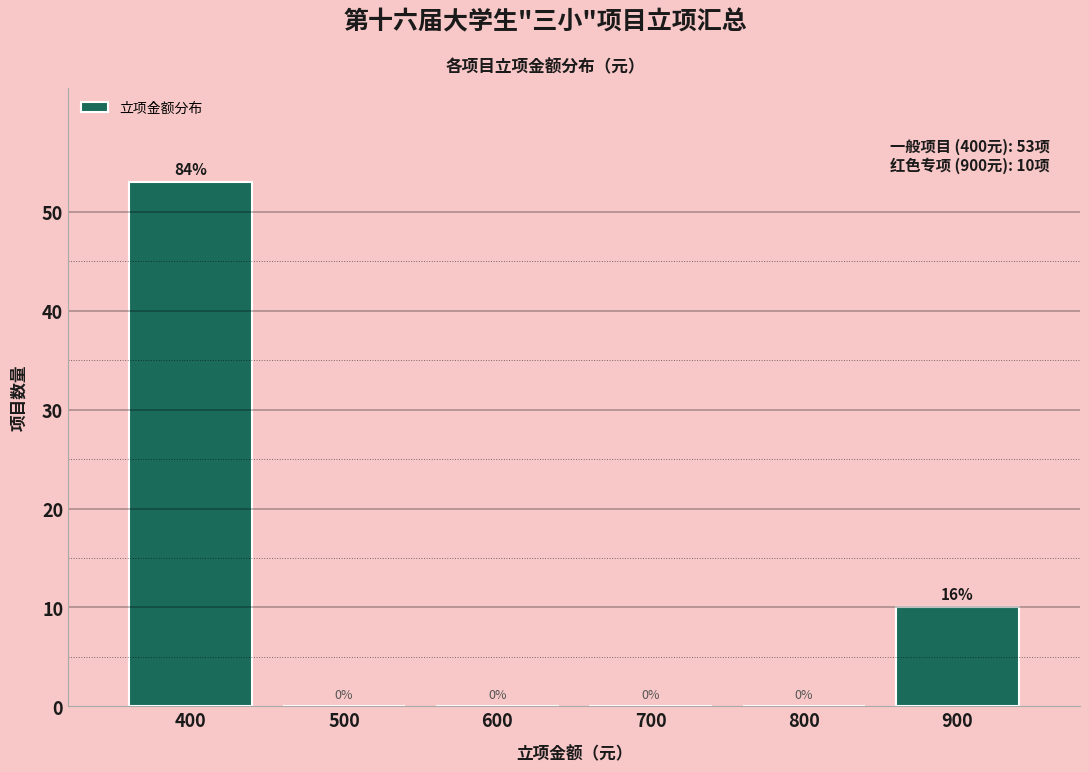

Reading left to right, extract all data points from this chart.

400=53	500=0	600=0	700=0	800=0	900=10